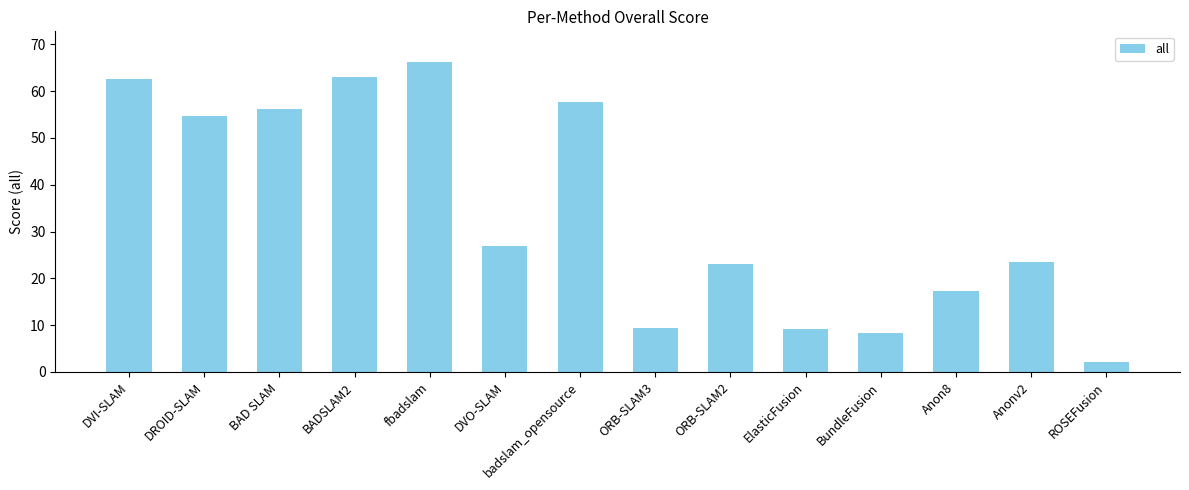

True or false: the data shows 5.5 at ElasticFusion.

False